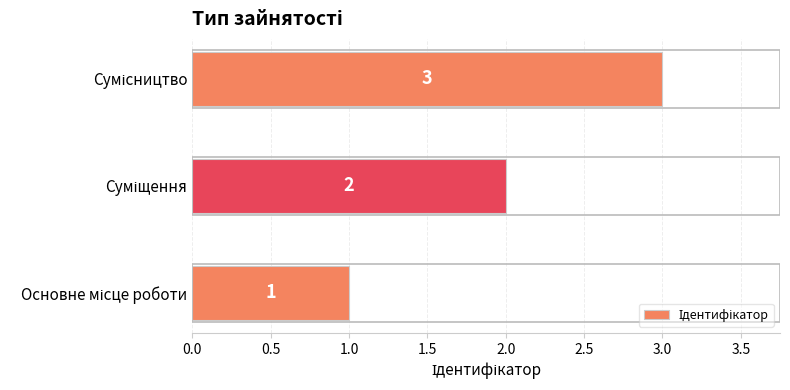

What is the sum of all values?

6